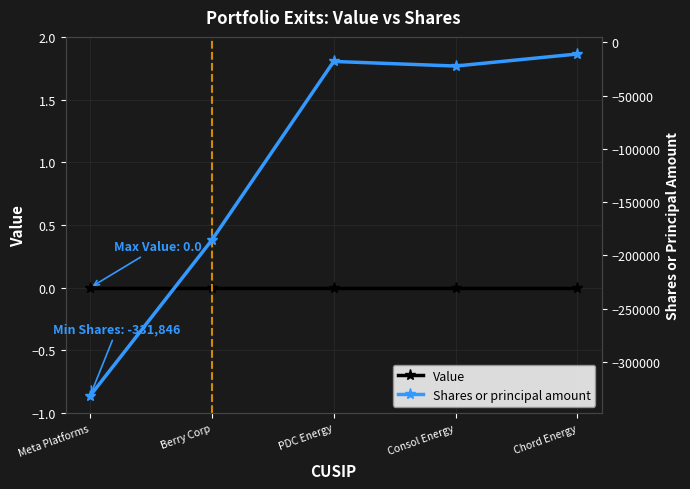

Which has a higher value, Meta Platforms or PDC Energy?

Meta Platforms